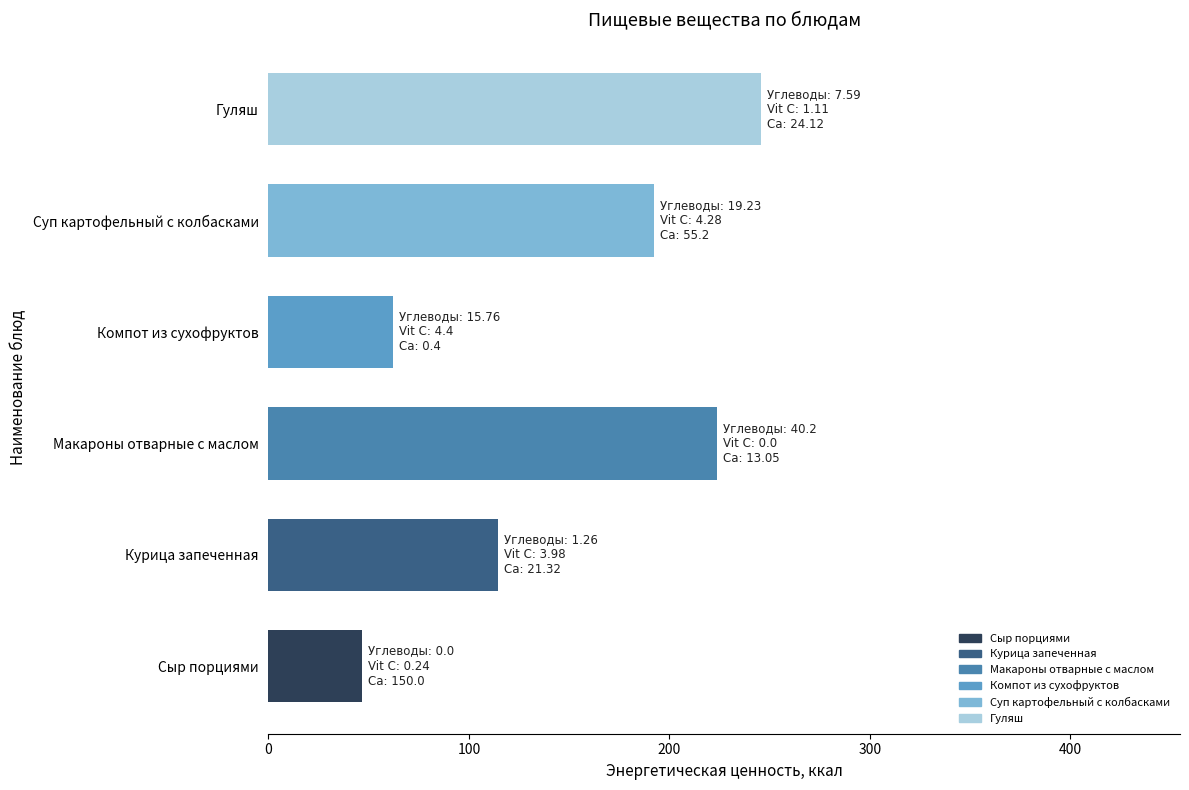

At which label is the value closest to 146?

Курица запеченная